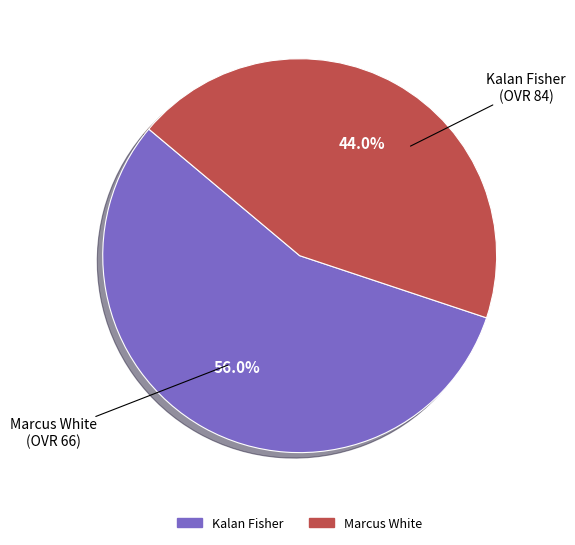

Is it true that Kalan Fisher is 56% of the pie?

True